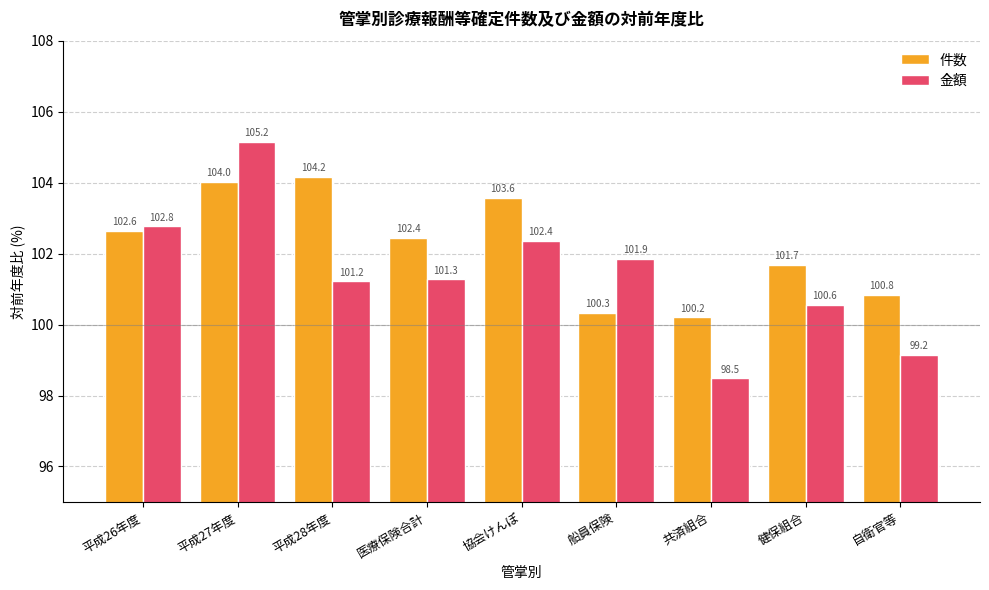

What is the approximate value of 金額 at 平成27年度?

105.2